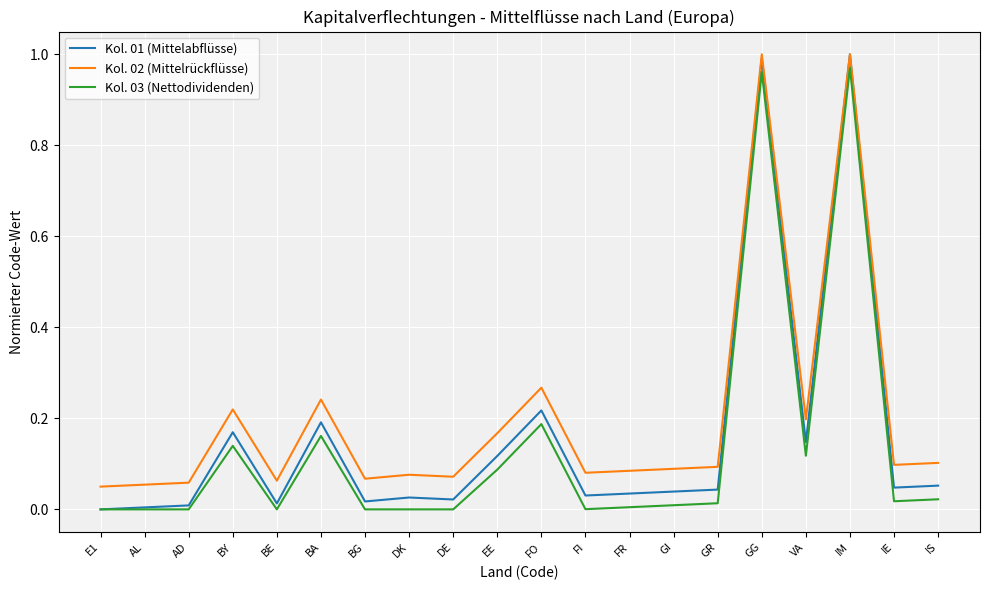

Is the value of Kol. 01 (Mittelabflüsse) at EE greater than the value of Kol. 03 (Nettodividenden) at IM?

No